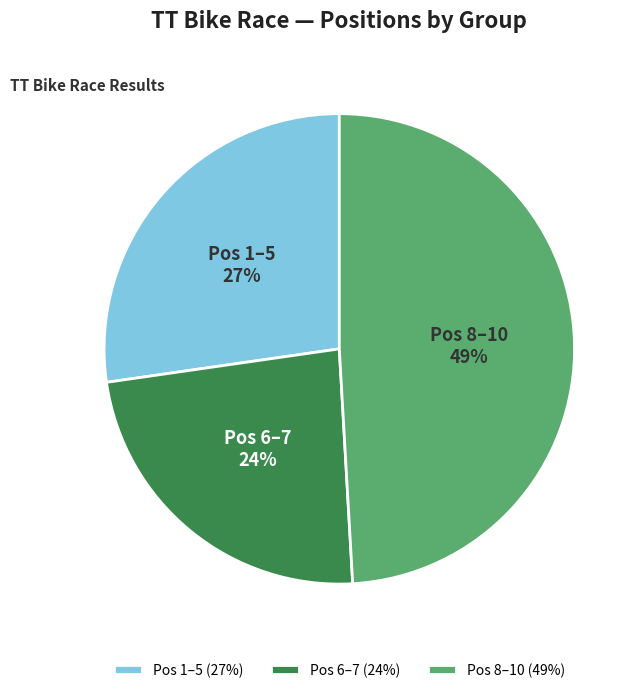

Does Pos 6–7 represent more than half of the total?

No